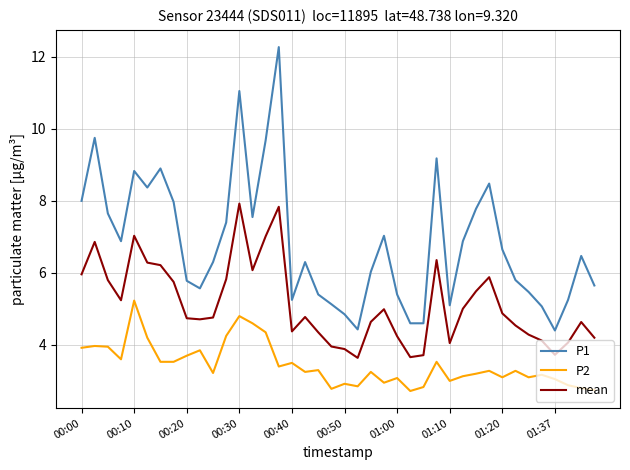

Does the chart display data point markers on the line(s)?

No